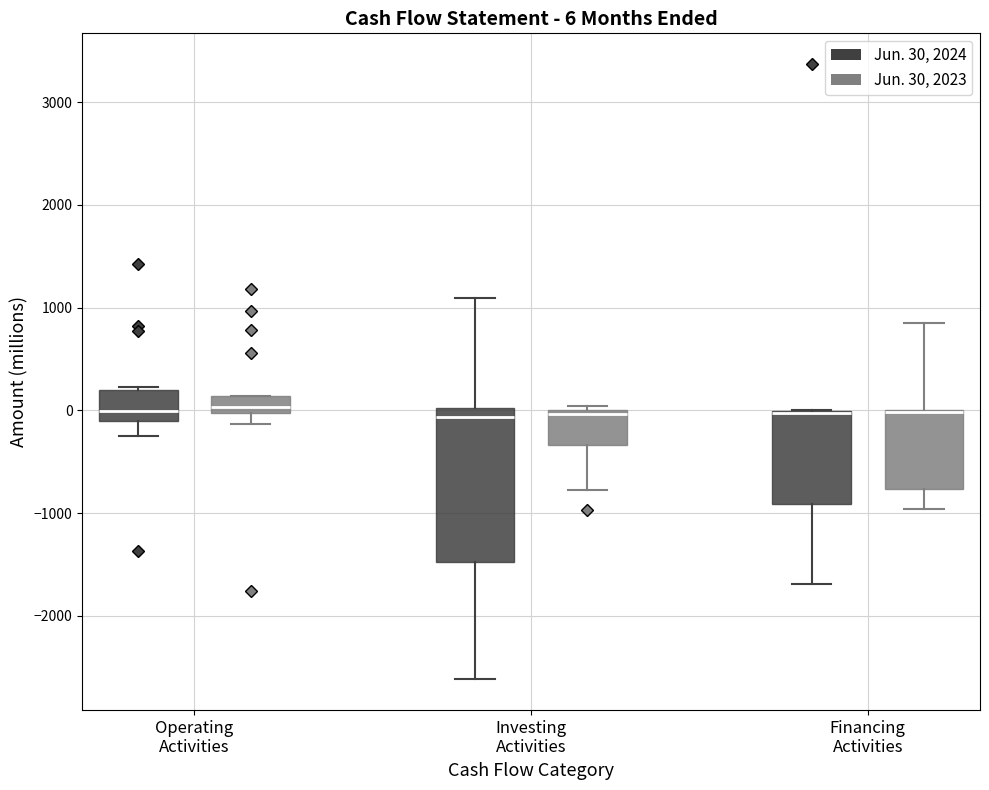

Which box is the tallest, from its lower edge to its upper edge?

Investing Activities (Jun. 30, 2024)